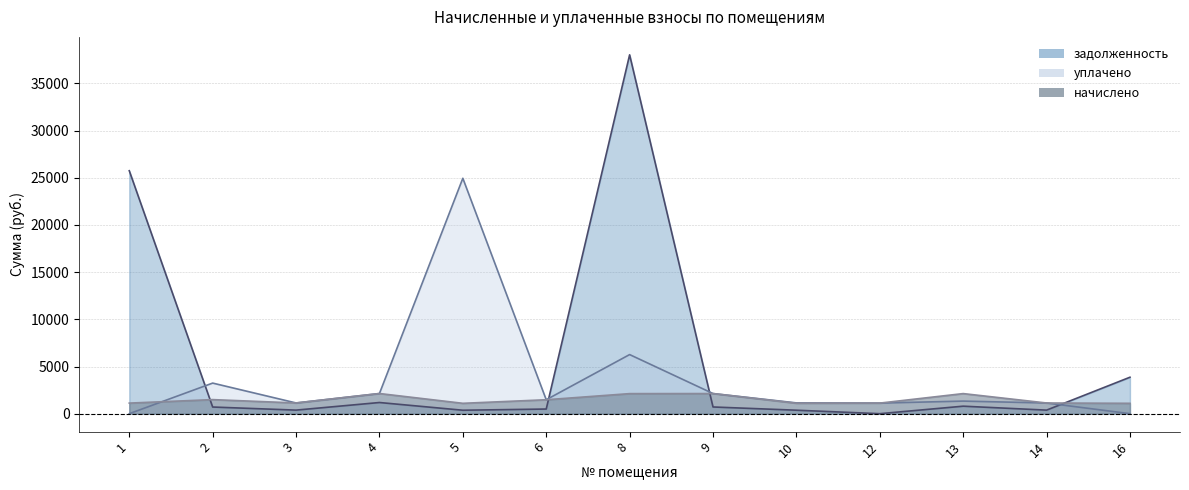

What are all the series names shown in the legend?

начислено, уплачено, задолженность